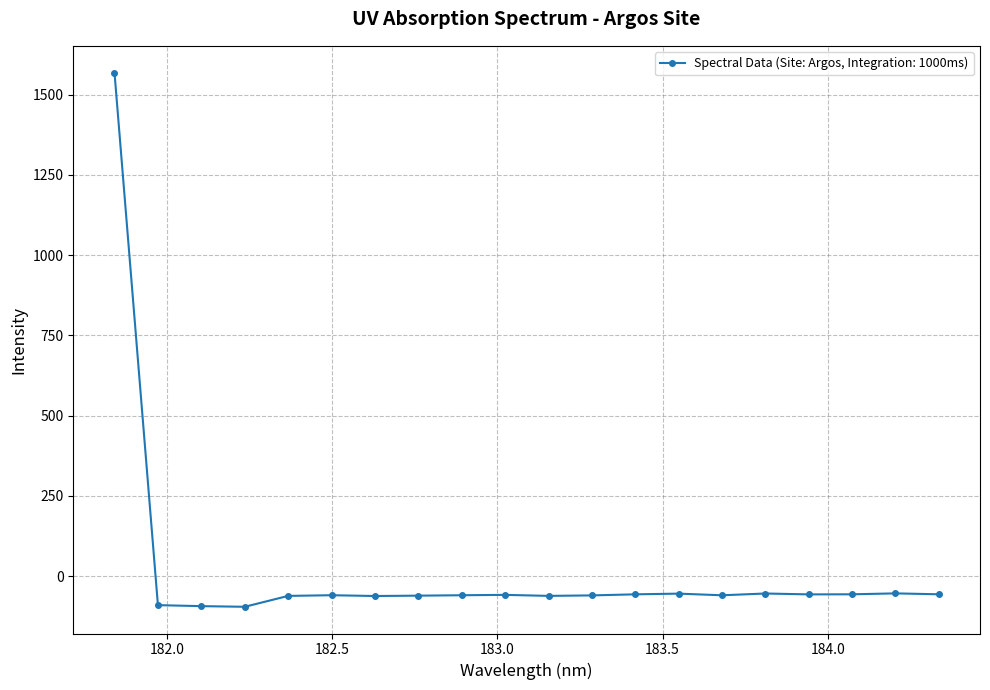

True or false: there are more than 1 points higher than both neighbors.

True